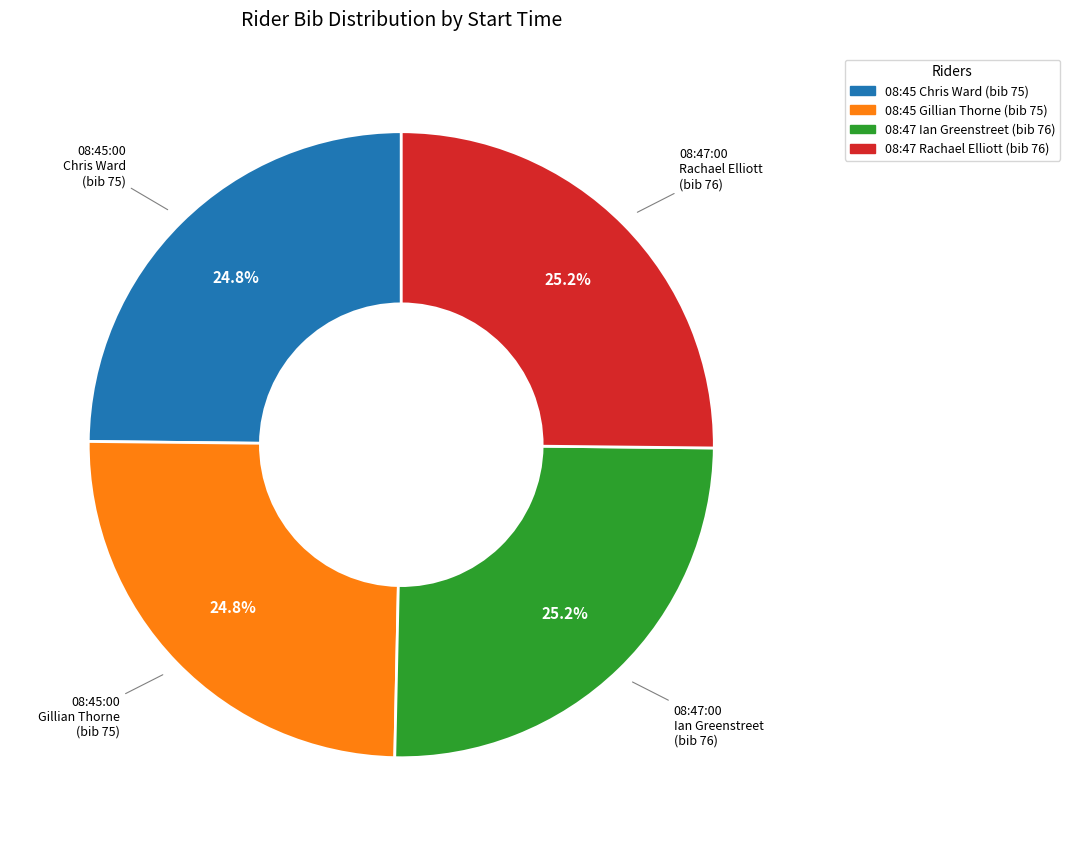

Does any single category account for the majority?

No